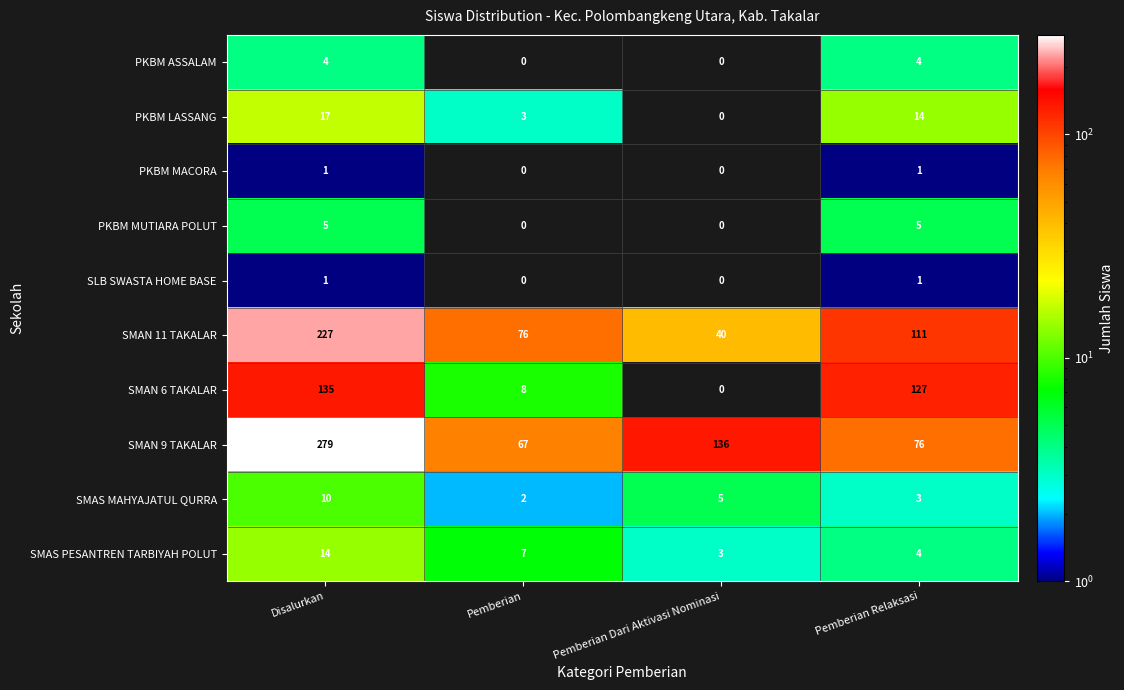

Rank the categories by SMAS MAHYAJATUL QURRA value from lowest to highest.

Pemberian, Pemberian Relaksasi, Pemberian Dari Aktivasi Nominasi, Disalurkan